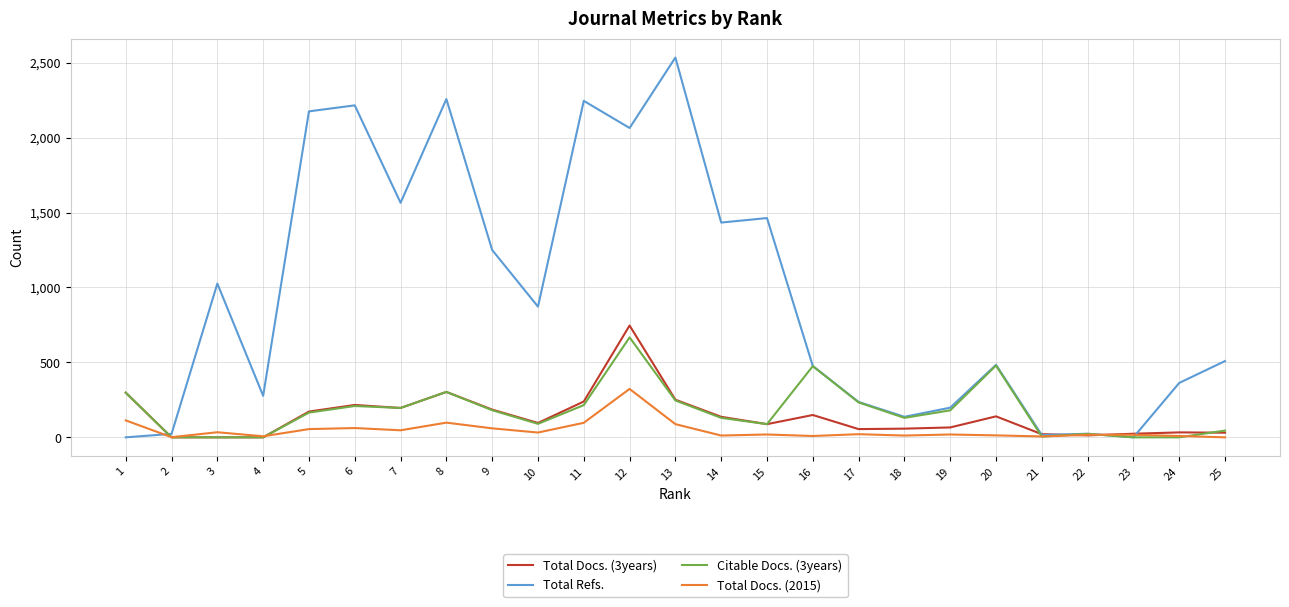

What is the average value of the Citable Docs. (3years) series?

174